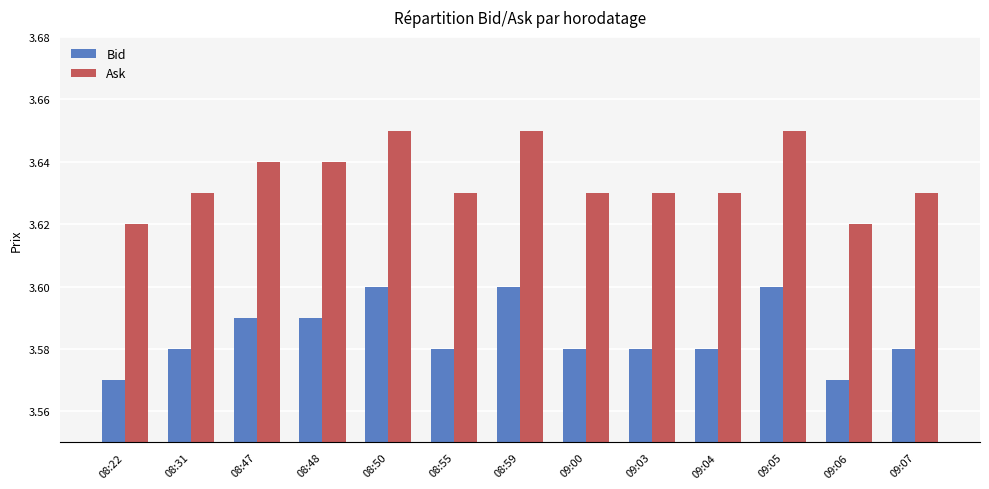

What is the sum of the Bid values at 08:47 and 09:07?

7.2